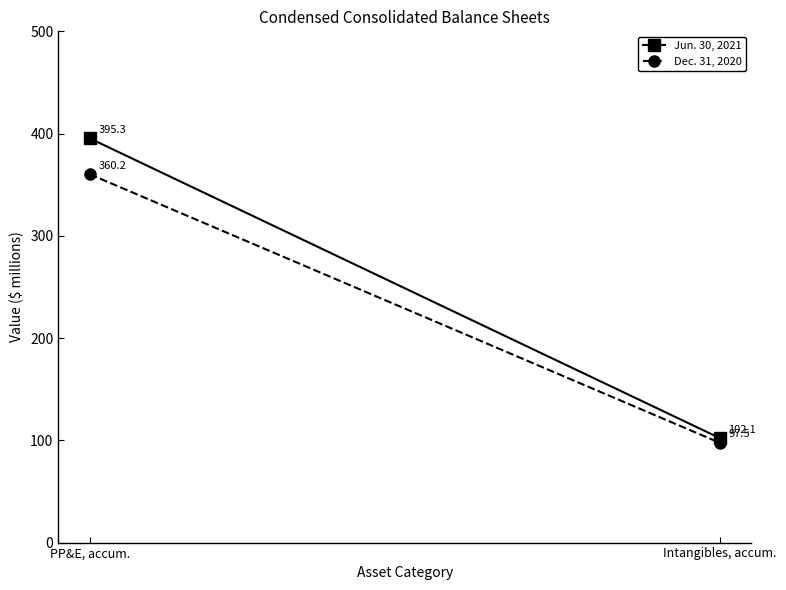

Which series has the largest total across all categories?

Jun. 30, 2021